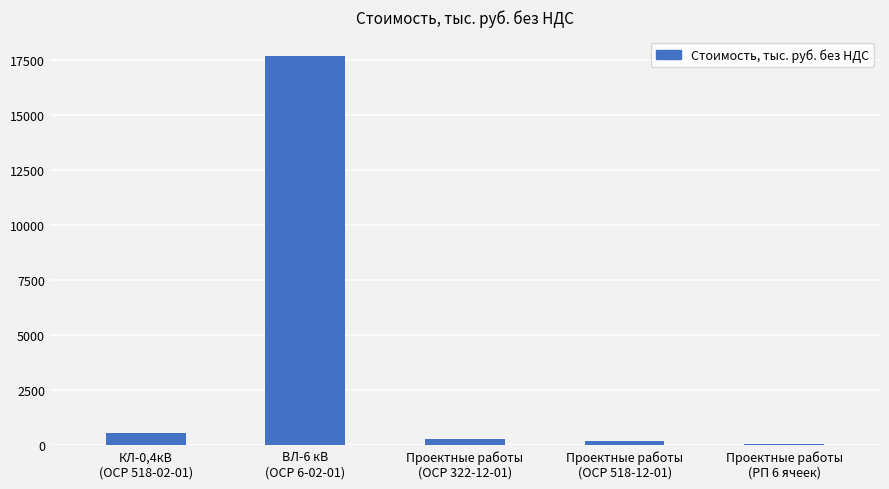

What is the label of the 2nd bar from the right?

Проектные работы
(ОСР 518-12-01)